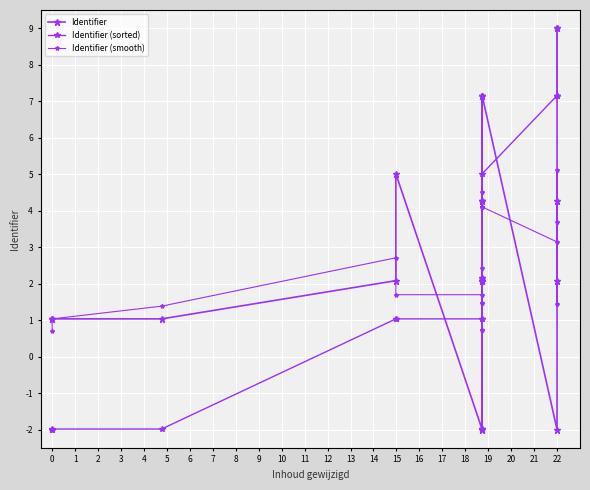

Is the value of Identifier (smooth) at 3 greater than the value of Identifier at 13?

Yes